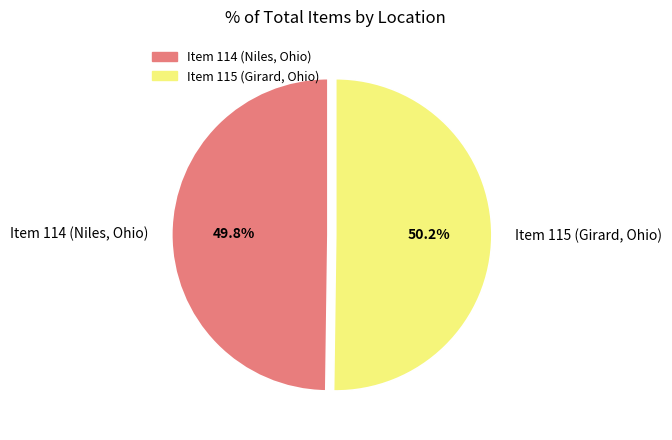

How many segments does this pie chart have?

2